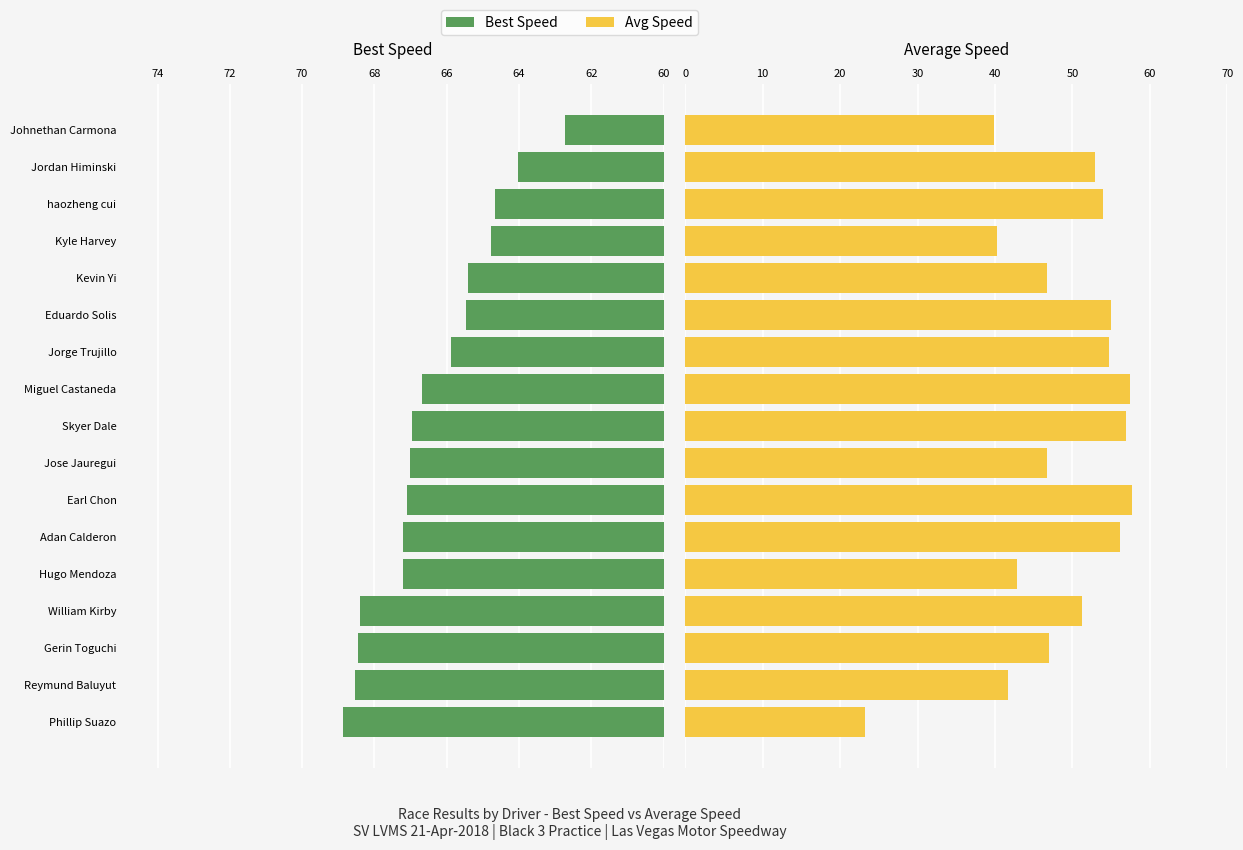

Reading left to right, extract all data points from this chart.

Best Speed: 68.9	68.5	68.4	68.4	67.2	67.2	67.1	67.0	67.0	66.7	65.9	65.5	65.4	64.8	64.7	64.0	62.7
Average Speed: 23.3	41.6	47.0	51.2	42.9	56.1	57.7	46.7	57.0	57.4	54.7	55.0	46.7	40.2	53.9	52.9	39.9